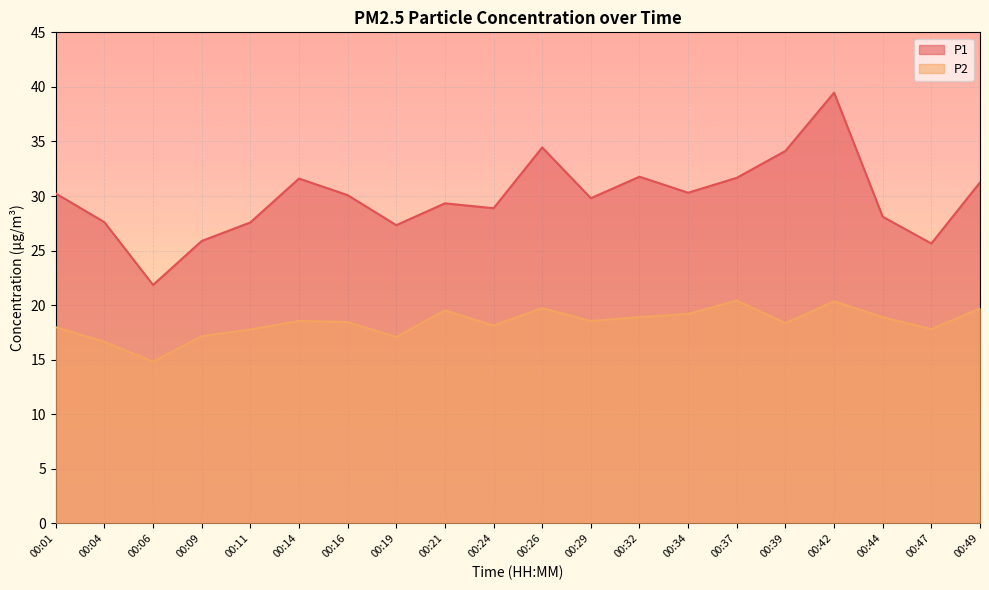

What is the minimum value shown in the chart?

14.8